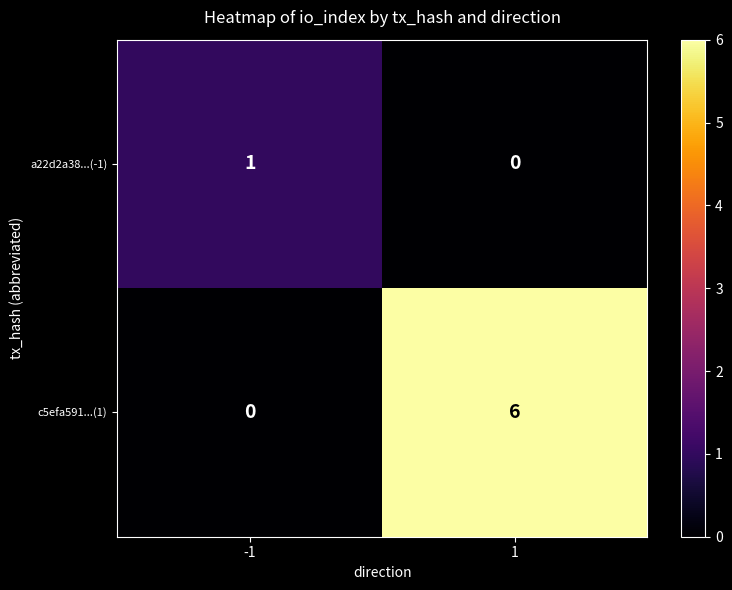

What is the sum of the c5efa591...(1) values at 1 and -1?

6